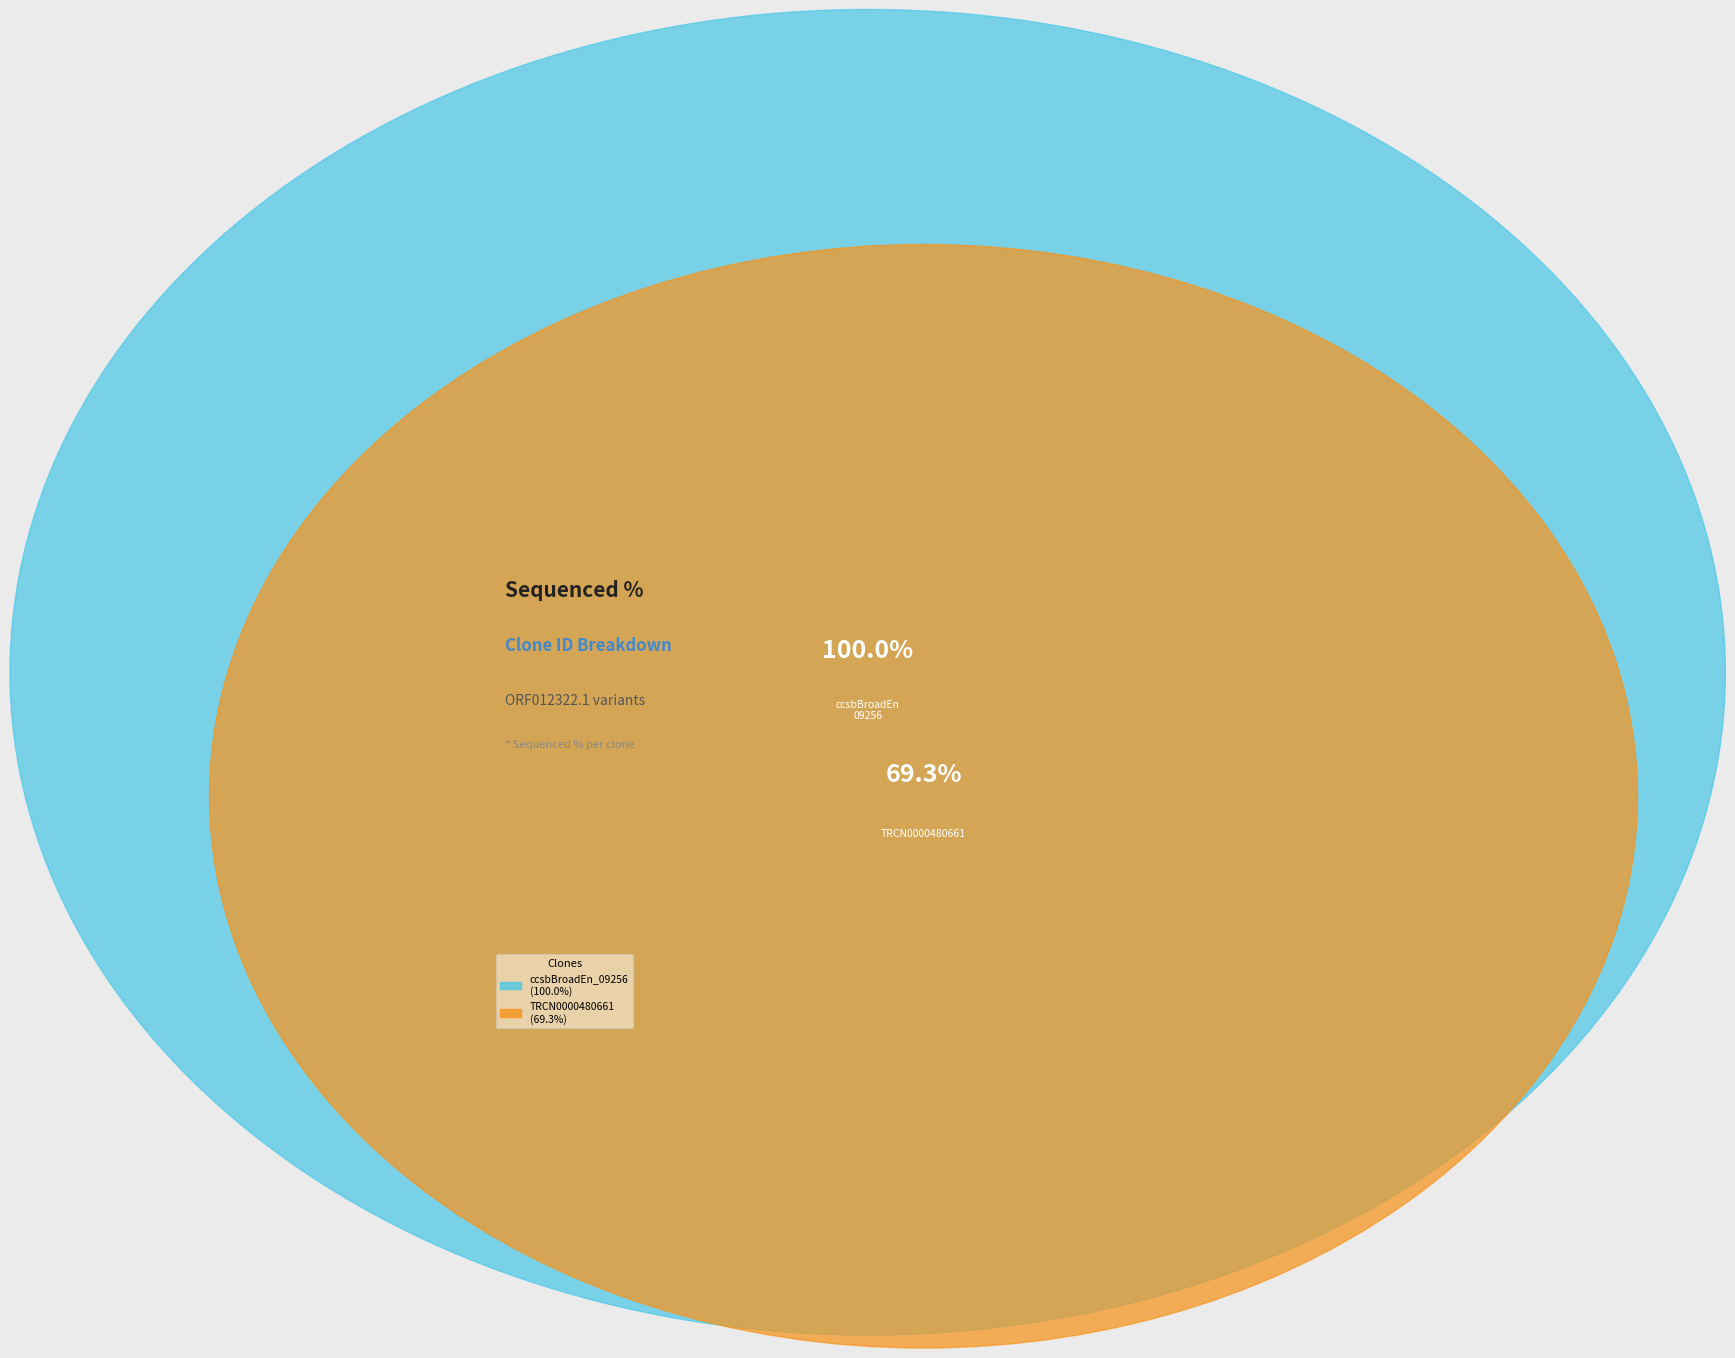

Which category has the biggest portion of the pie?

ccsbBroadEn_09256